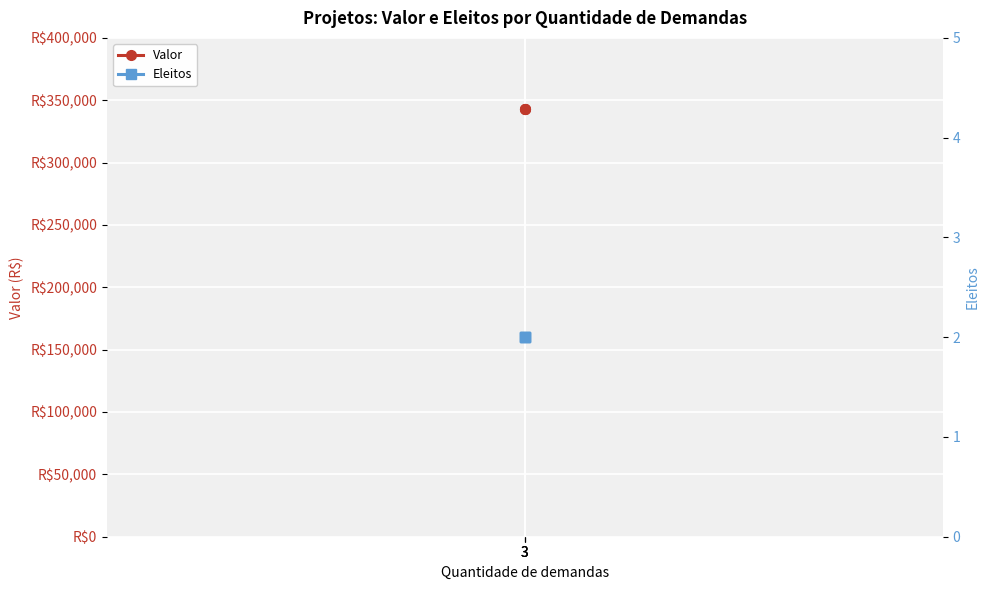

What is the value of the Valor point at the 1st from the left?

342857.1